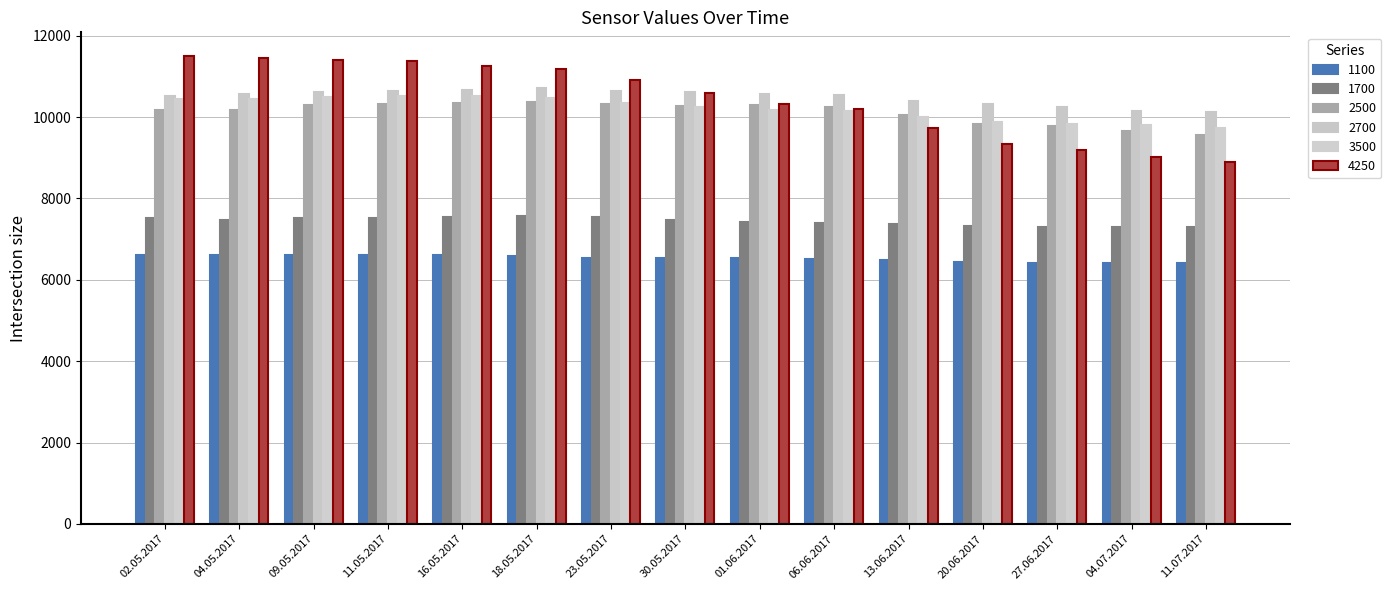

Does the chart contain any negative values?

No